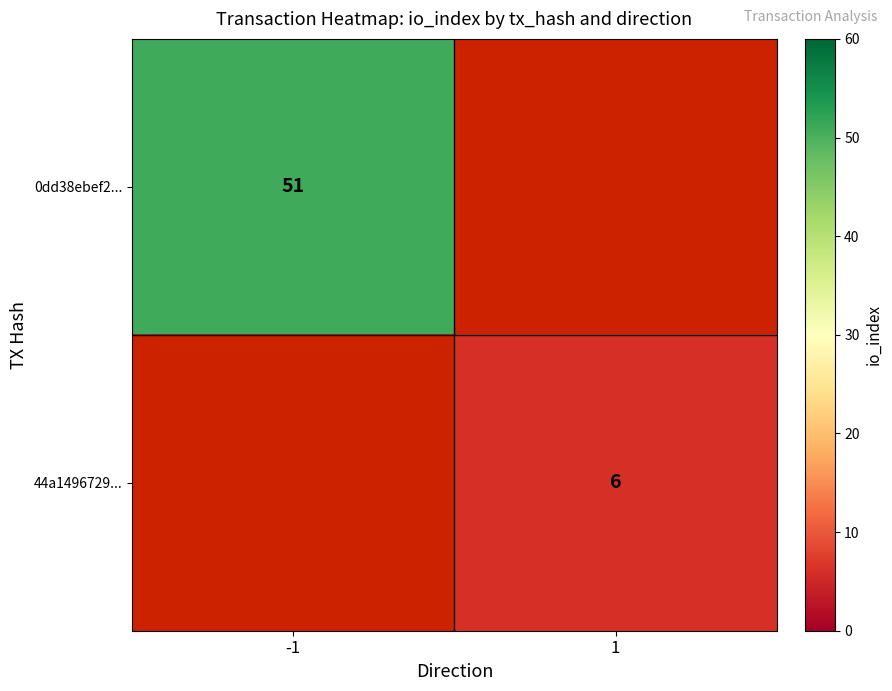

Count the number of data series in this chart.

2